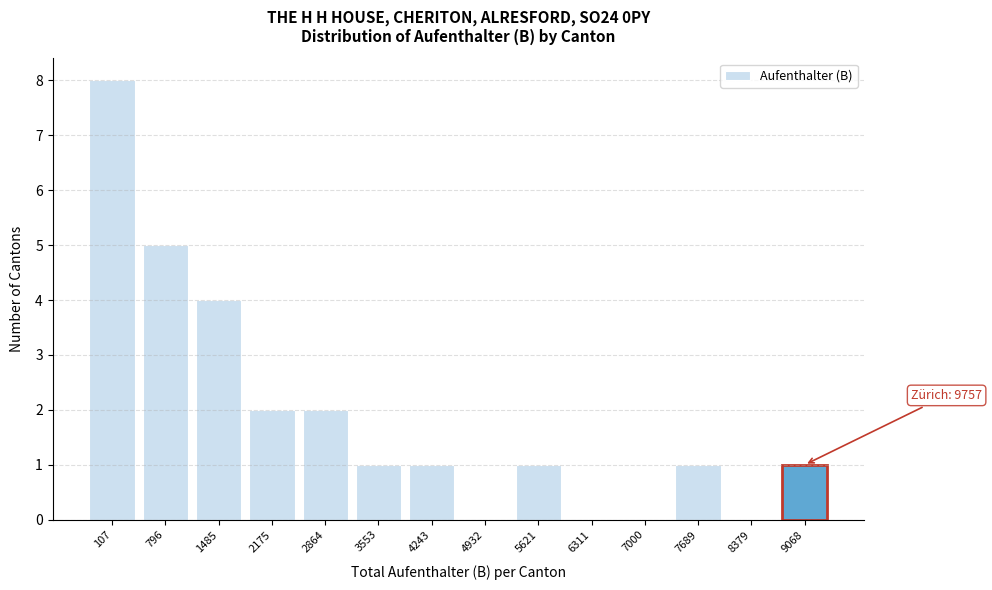

Reading right to left, extract all data points from this chart.

9068=1	8379=0	7689=1	7000=0	6311=0	5621=1	4932=0	4243=1	3553=1	2864=2	2175=2	1485=4	796=5	107=8